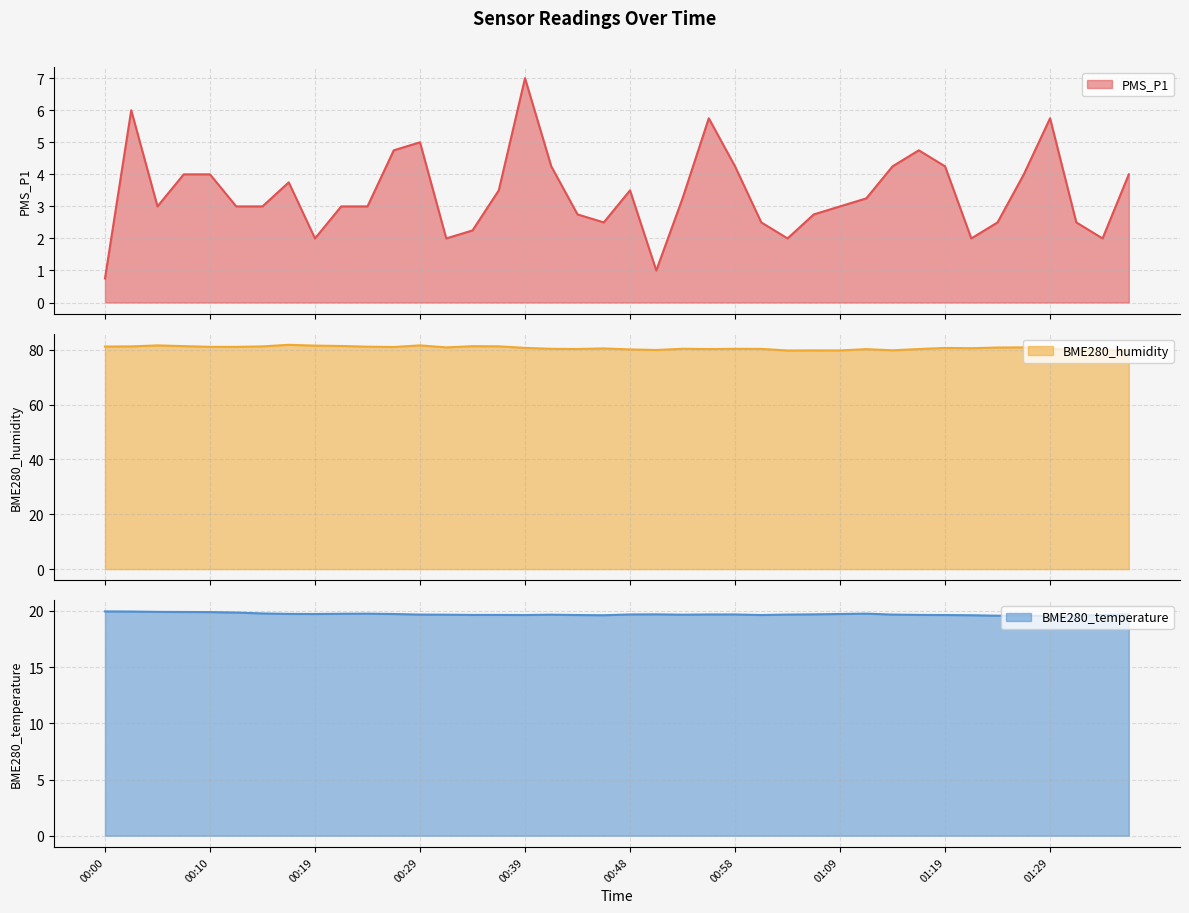

Which category has the highest value in the BME280_temperature series?

00:00